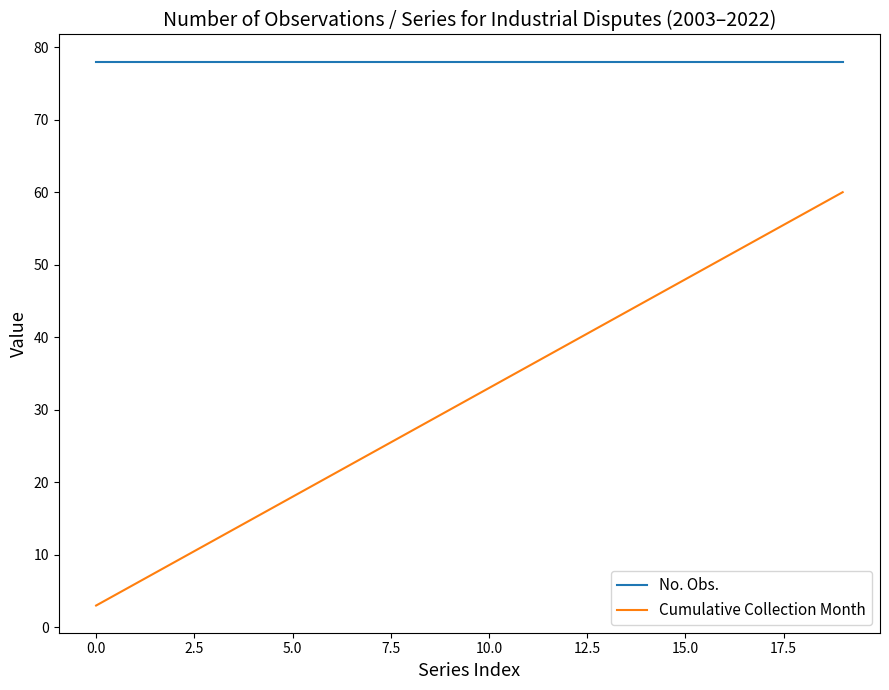

Reading right to left, transcribe all the data shown in this chart.

No. Obs.: 78	78	78	78	78	78	78	78	78	78	78	78	78	78	78	78	78	78	78	78
Cumulative Collection Month: 60	57	54	51	48	45	42	39	36	33	30	27	24	21	18	15	12	9	6	3